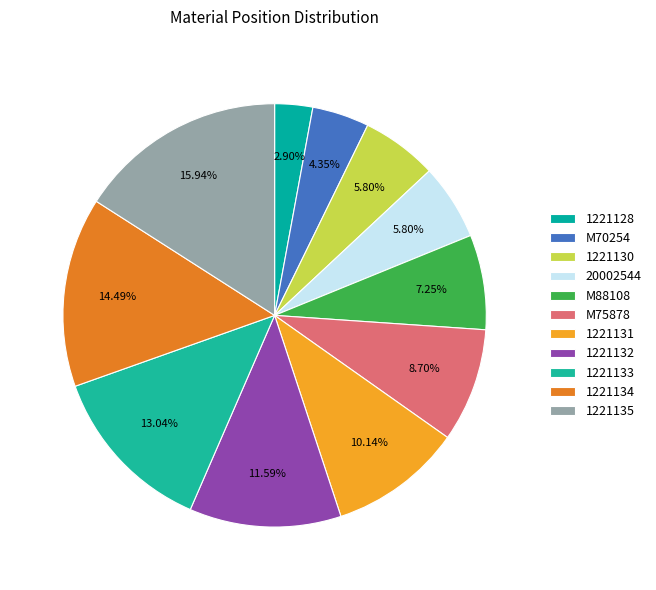

What is the change in value from 1221132 to 1221133?

+1